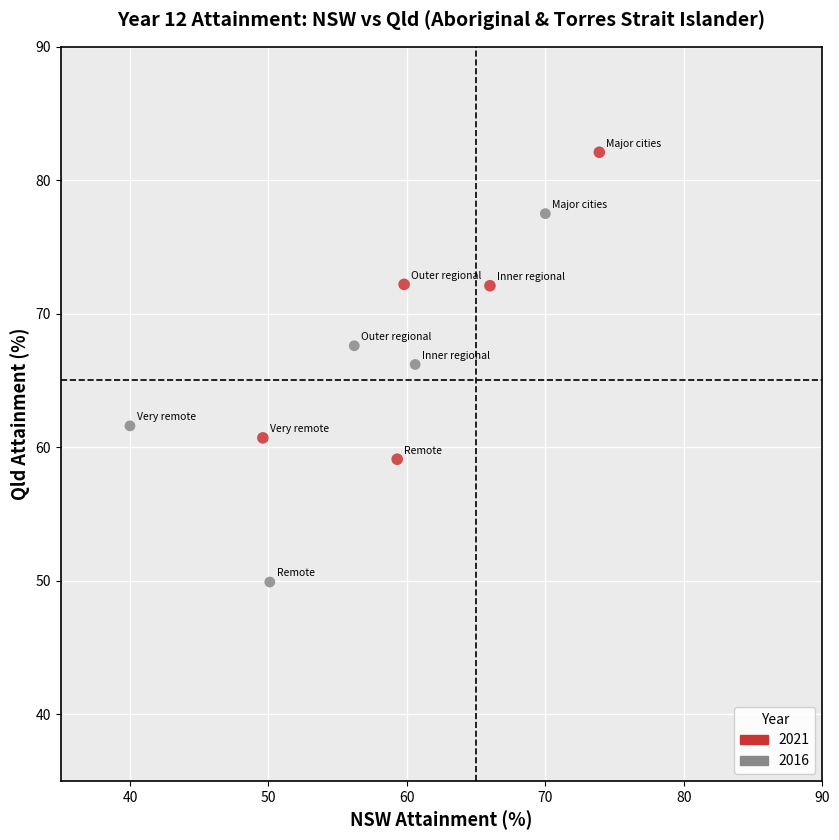

Which series reaches the minimum Y coordinate?

2016